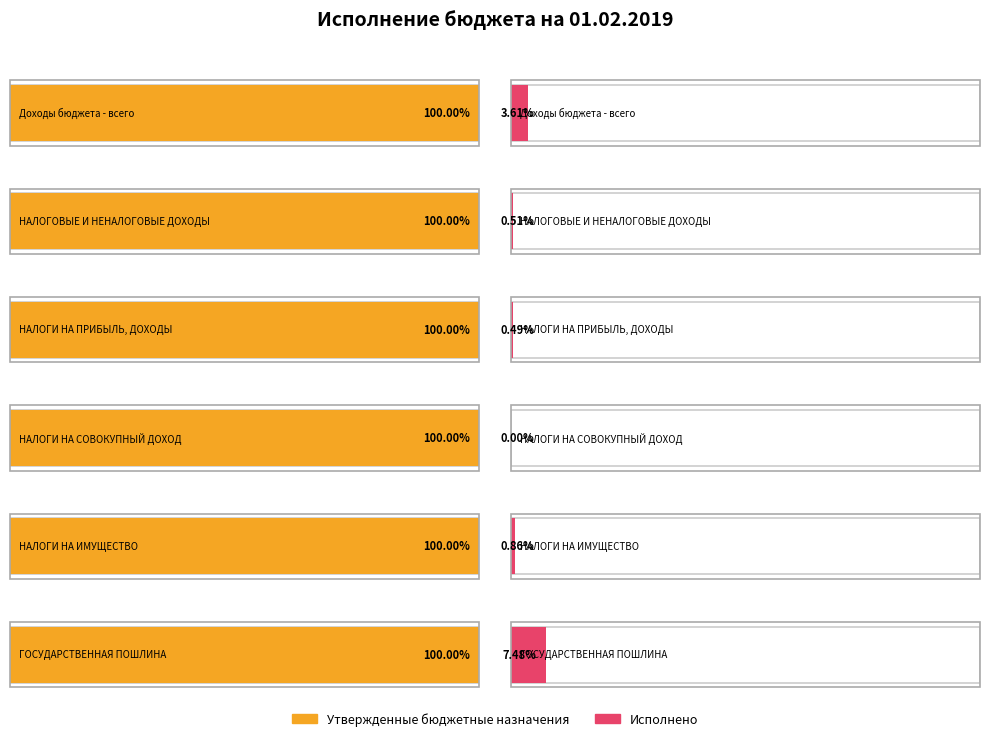

How many distinct data groups are displayed?

2